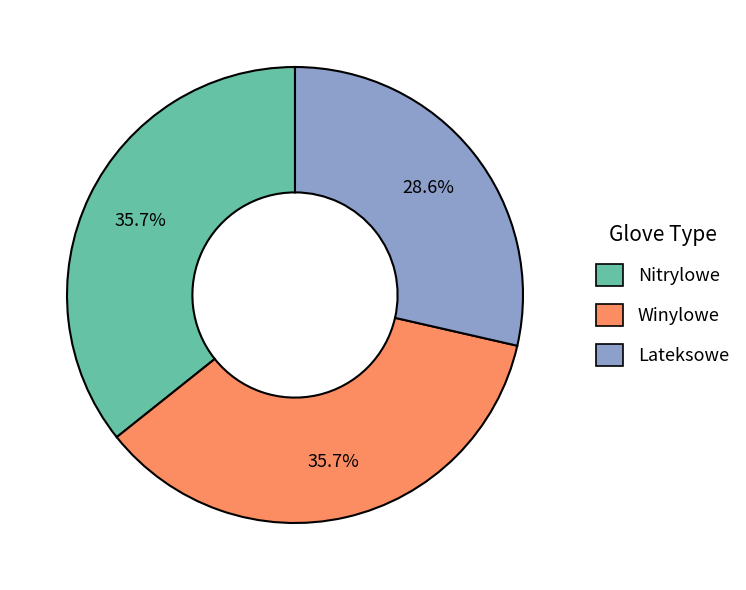

How many segments does this pie chart have?

3